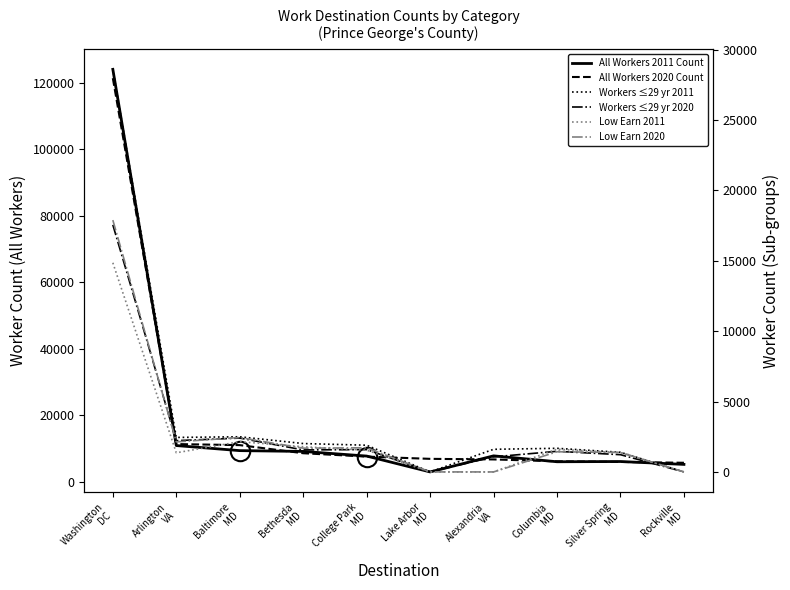

List the series in order of their peak value, highest first.

All Workers 2011 Count, All Workers 2020 Count, Workers ≤29 yr 2011, Low Earn 2020, Workers ≤29 yr 2020, Low Earn 2011